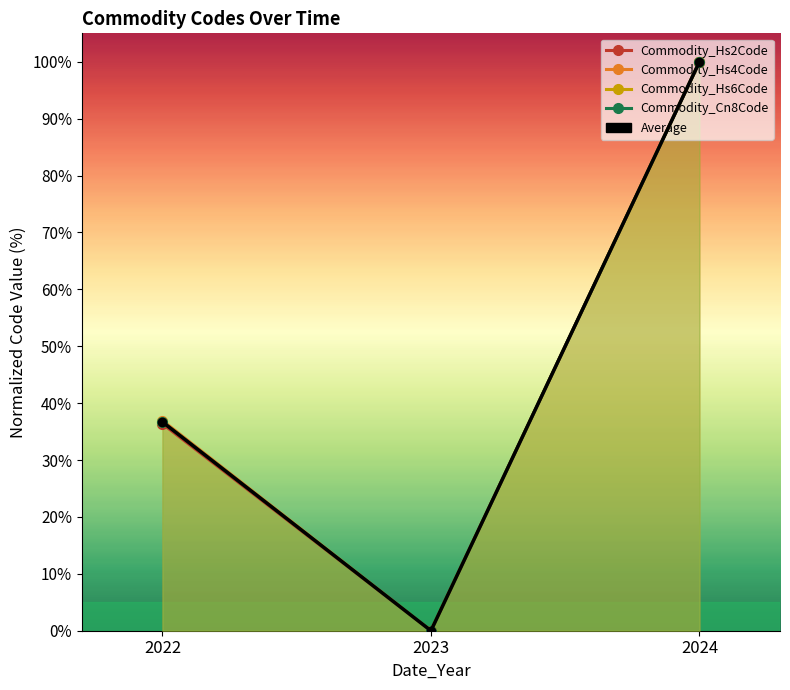

What is the sum of the Commodity_Hs4Code values at 2022 and 2023?

36.9